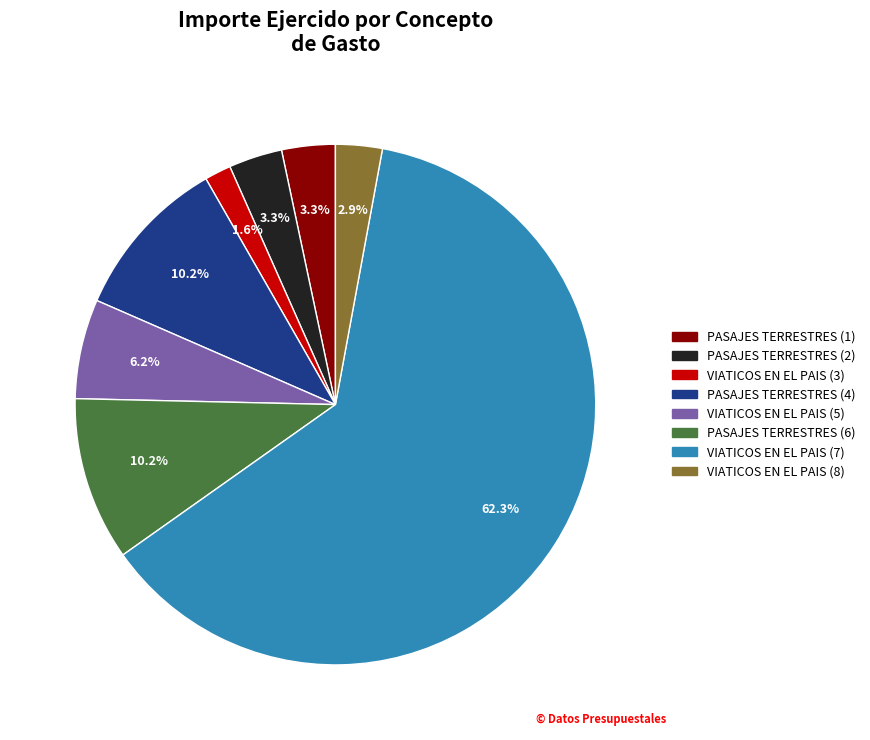

Between VIATICOS EN EL PAIS (8) and PASAJES TERRESTRES (4), which is larger?

PASAJES TERRESTRES (4)